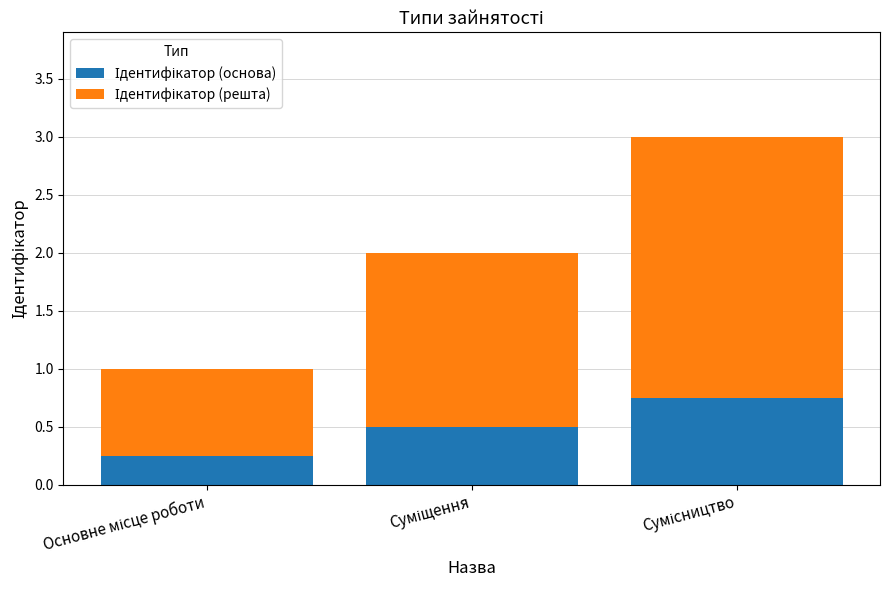

At which category is the sum across all series the highest?

Сумісництво